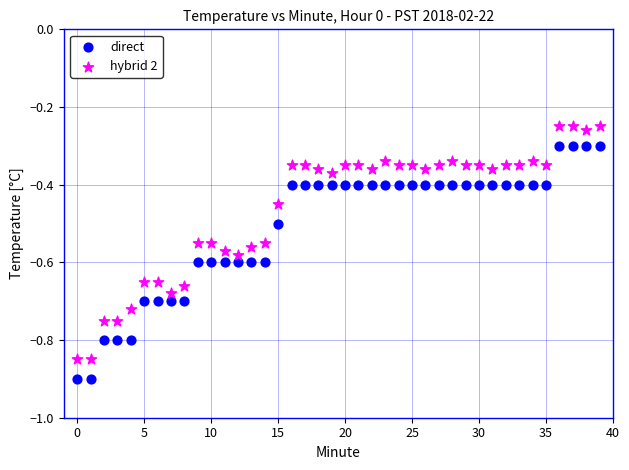

Which series contains the highest Y value?

hybrid 2